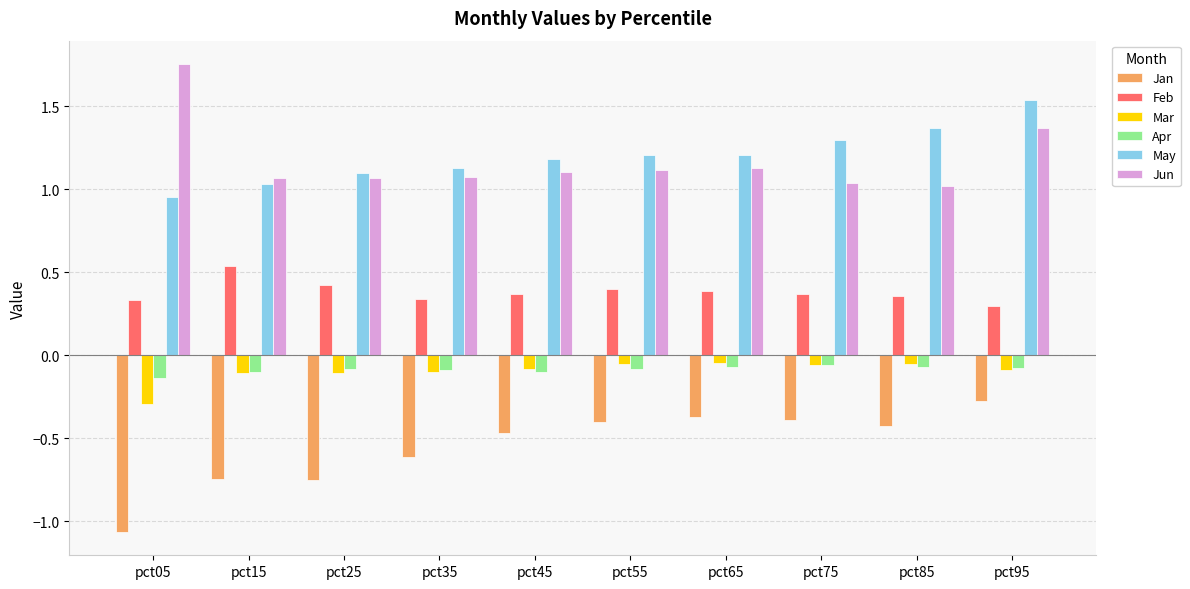

What are all the series names shown in the legend?

Jan, Feb, Mar, Apr, May, Jun